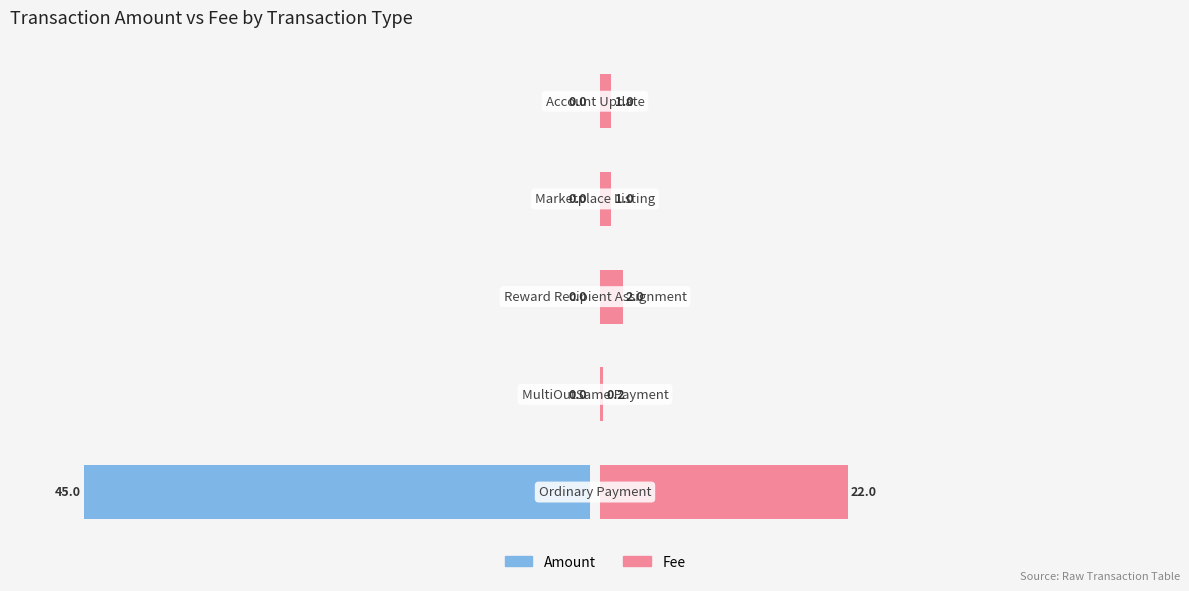

What is the value of the Fee bar at the 4th from the left?

1.0